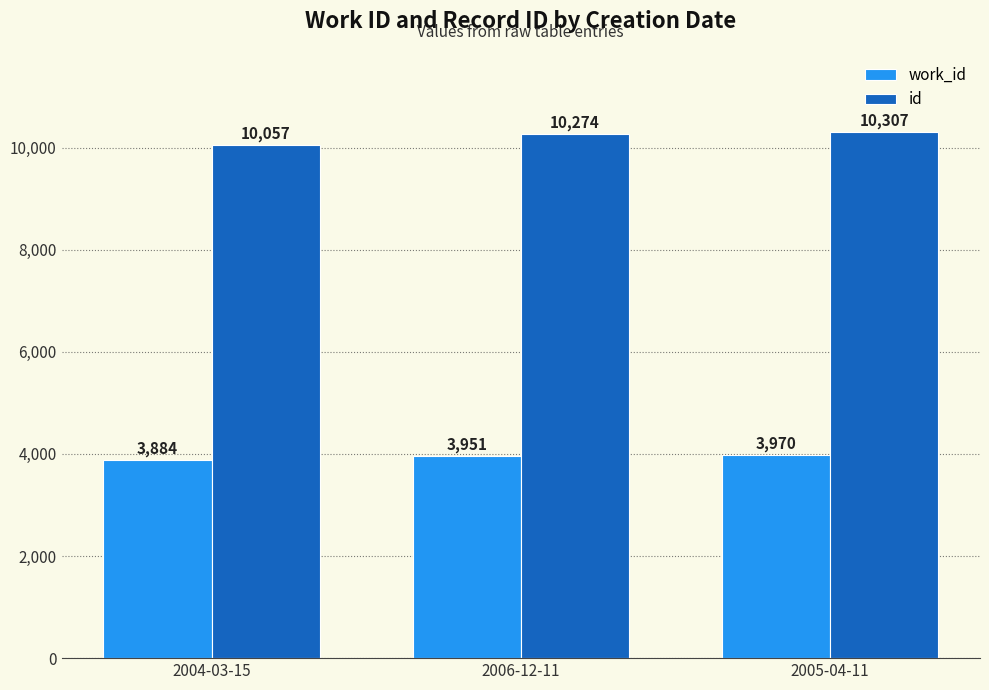

Which series has the widest spread of values?

id